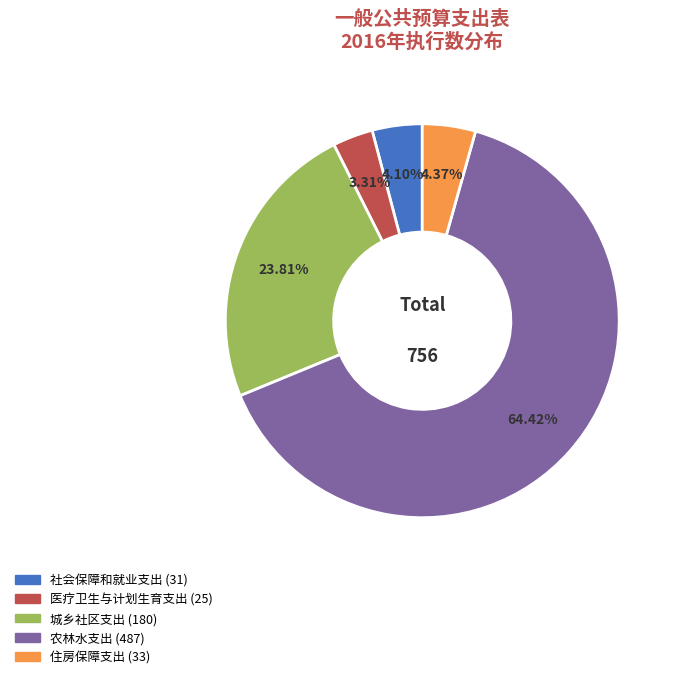

To the nearest percent, what percentage of the pie is 住房保障支出?

4%